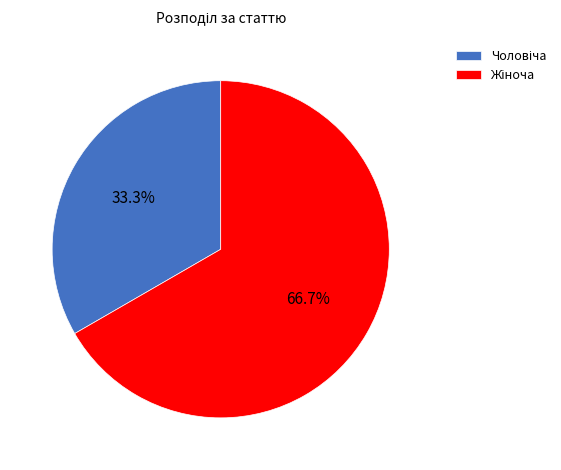

Does any single category account for the majority?

Yes